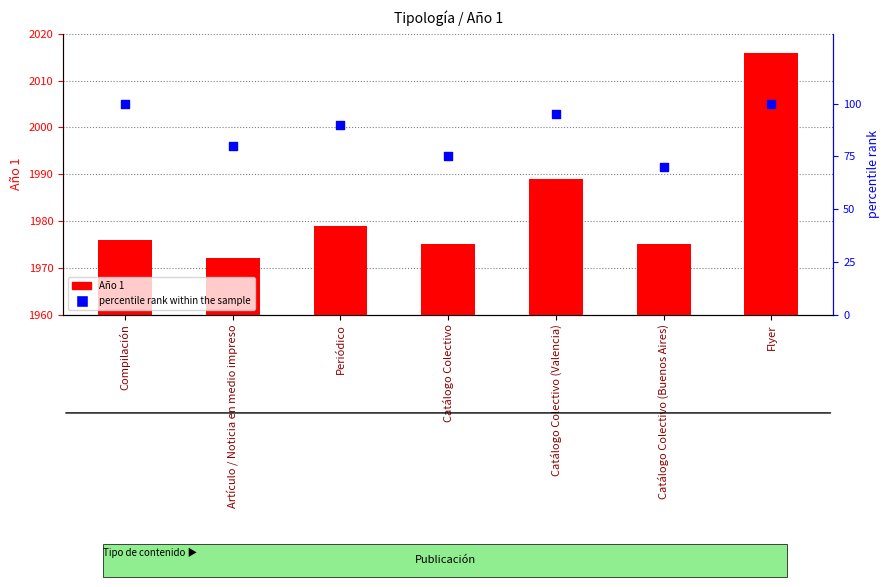

Which series has the largest Y range (max minus min)?

Año 1